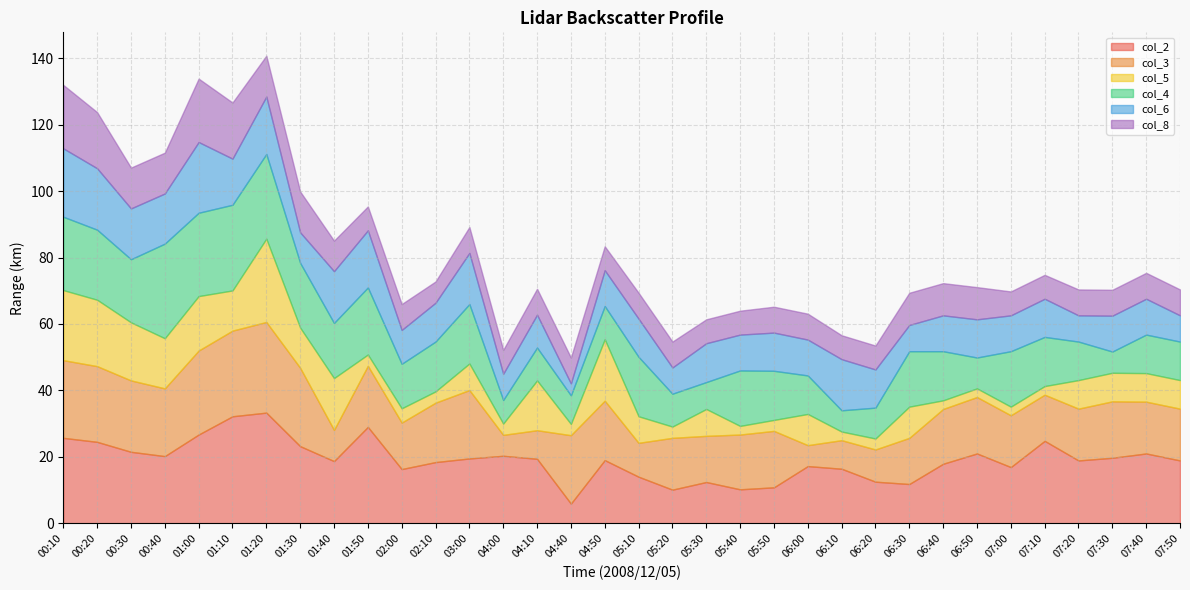

At which label is col_2 closest to 19?

04:50